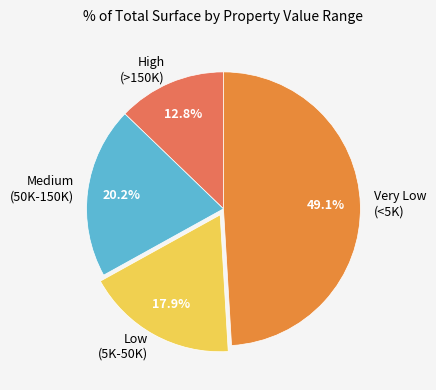

Between High (>150K) and Low (5K-50K), which is larger?

Low (5K-50K)